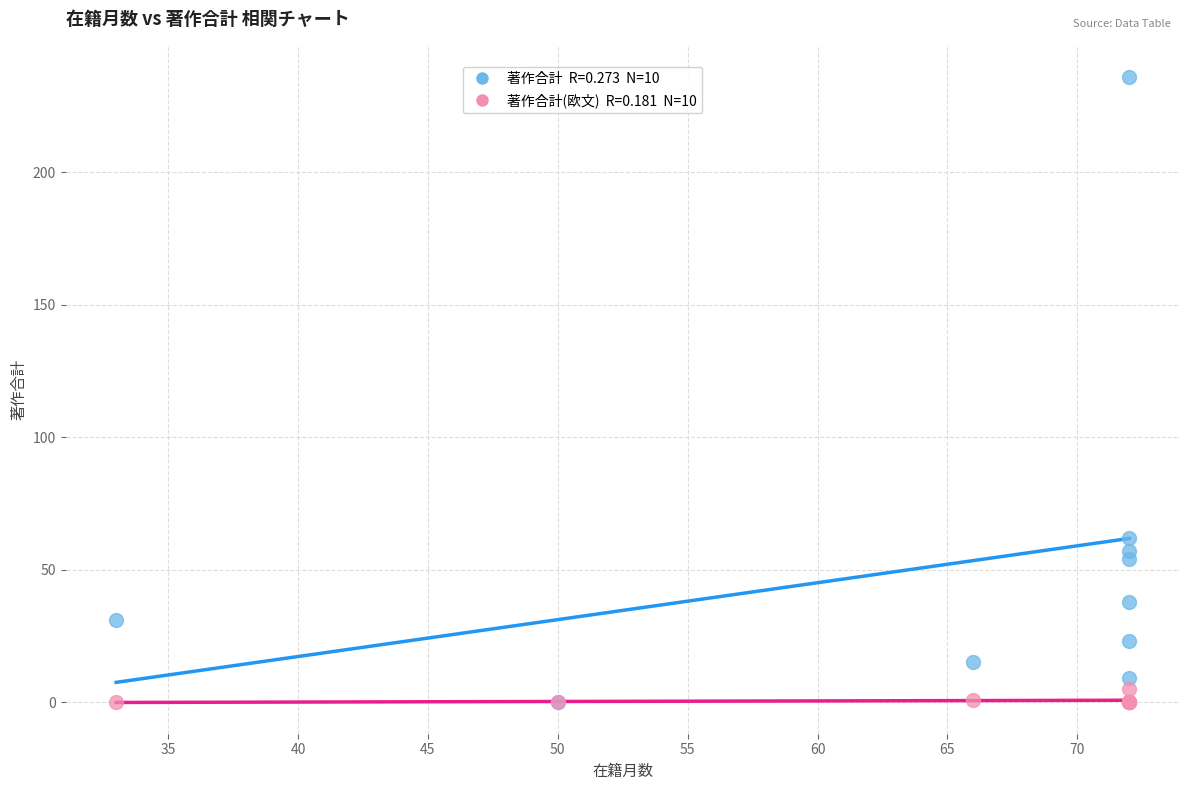

Across all series, what Y value is closest to 118?

62